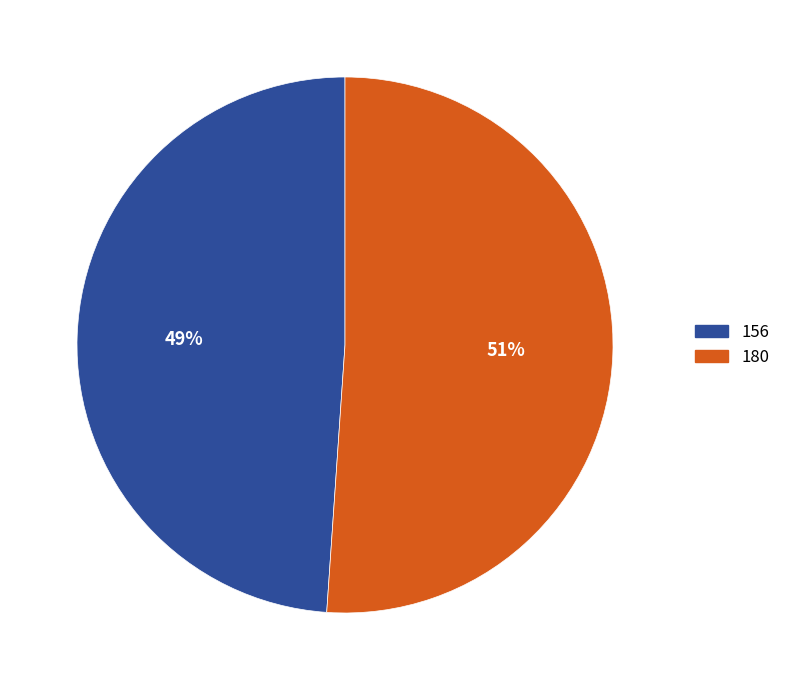

Which category has the biggest portion of the pie?

180